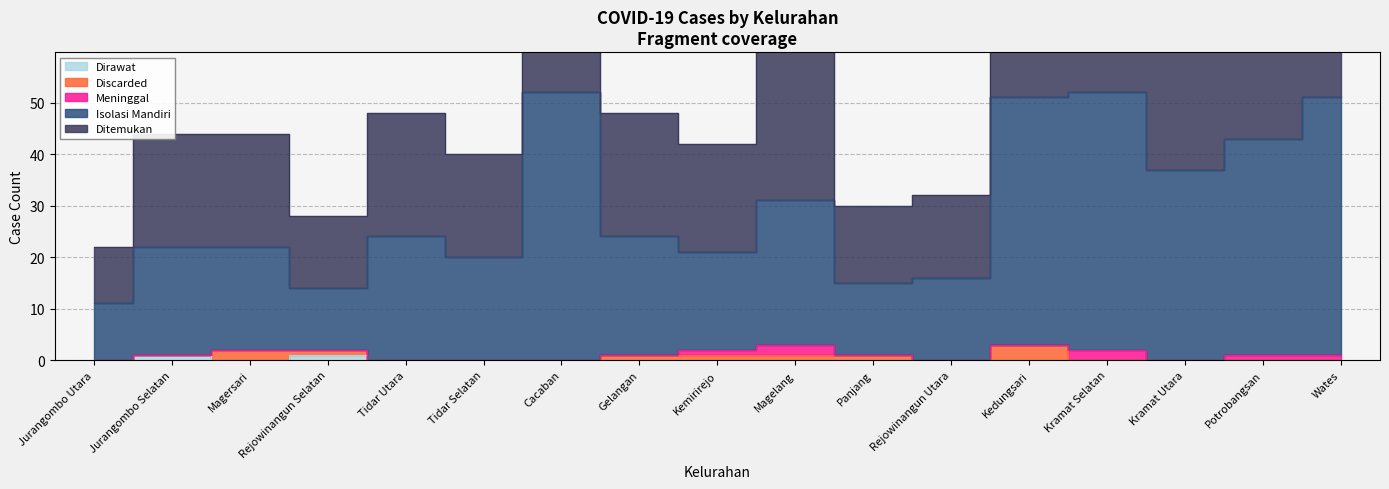

What is the value of the Ditemukan point at the 16th from the left?

86